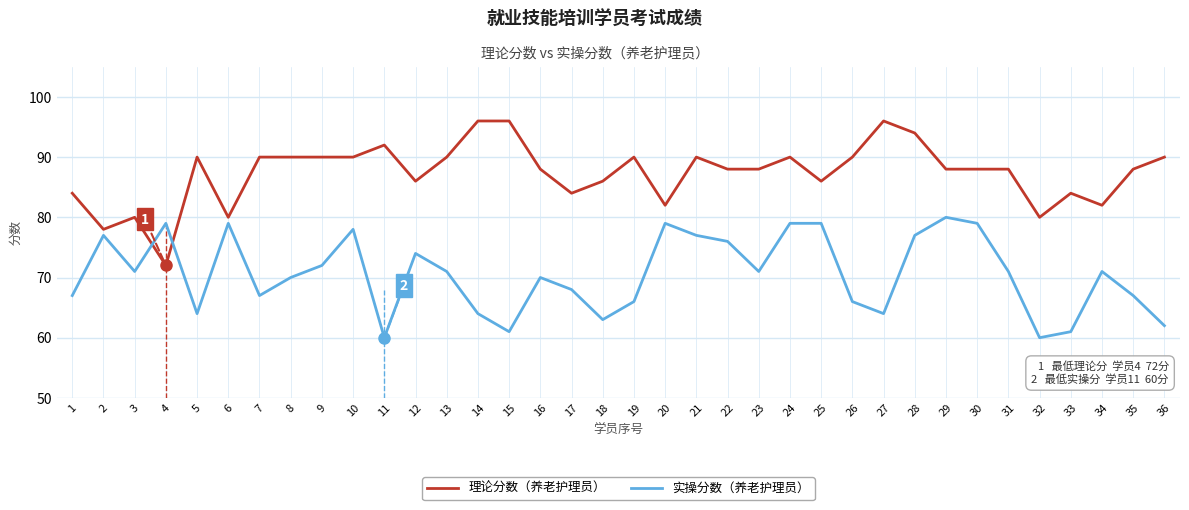

Which category has the lowest value in the 实操分数 series?

11